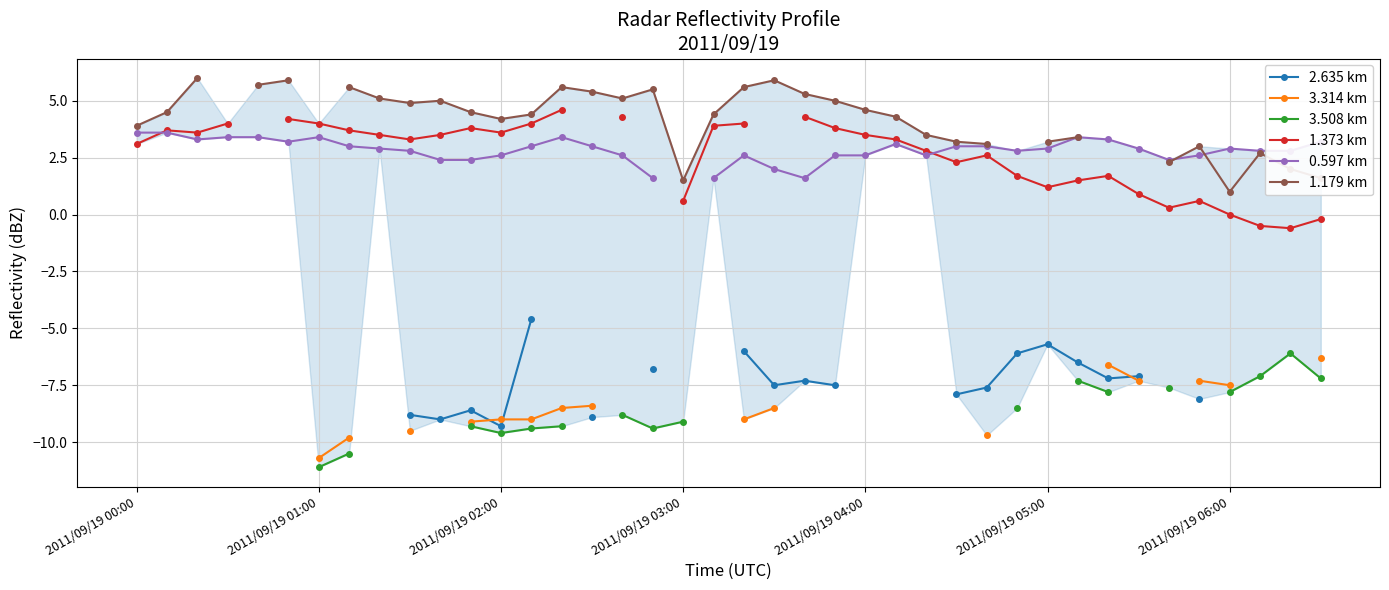

What is the difference between the highest and lowest values at 20?

14.6